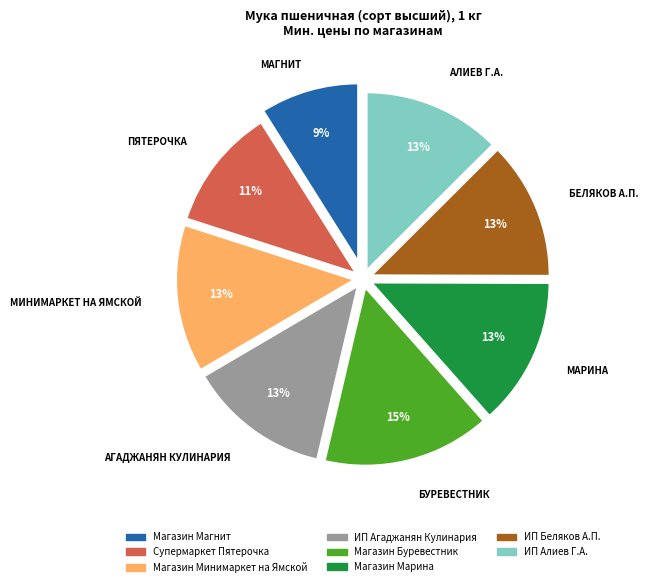

How many slices are in this pie chart?

8